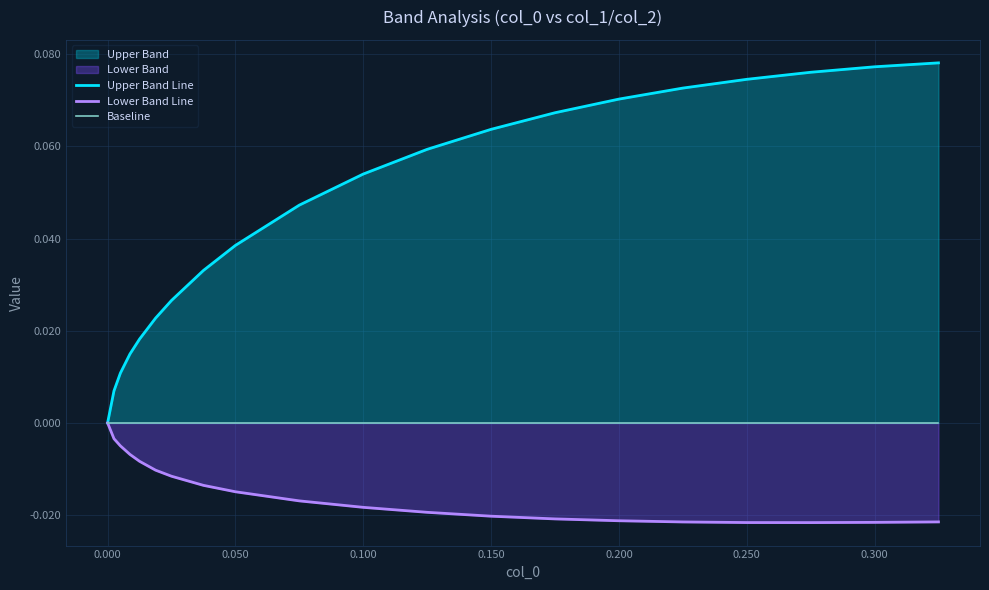

Rank the series at 0.050 from highest to lowest value.

Upper Band Line, Baseline, Lower Band Line